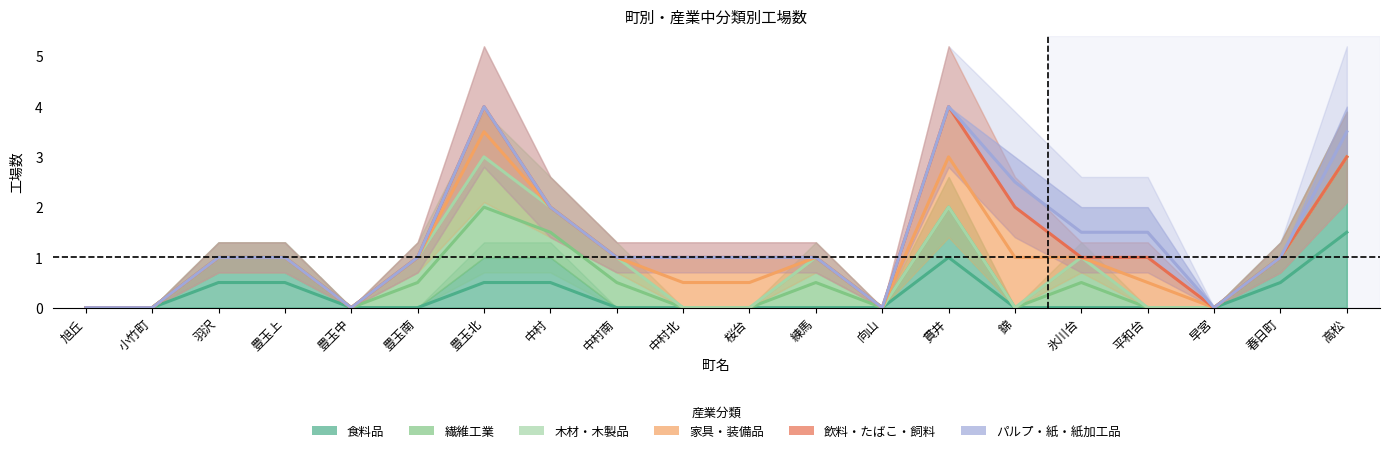

True or false: パルプ・紙・紙加工品 has more than 2 points higher than both neighbors.

False